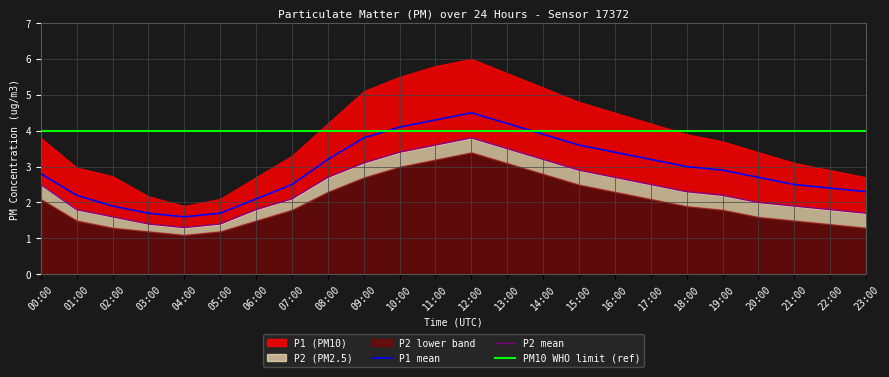

True or false: P1 mean has a value of 2.5 at 21:00.

True